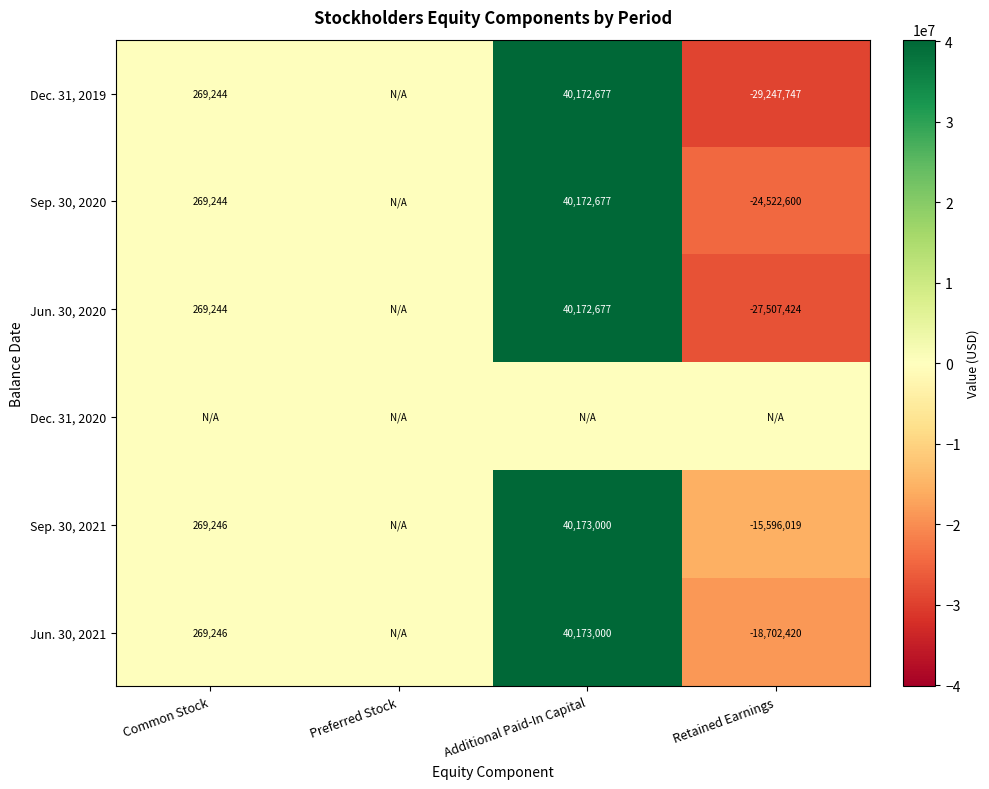

What is the difference between the Jun. 30, 2020 values at Common Stock and Additional Paid-In Capital?

39903433